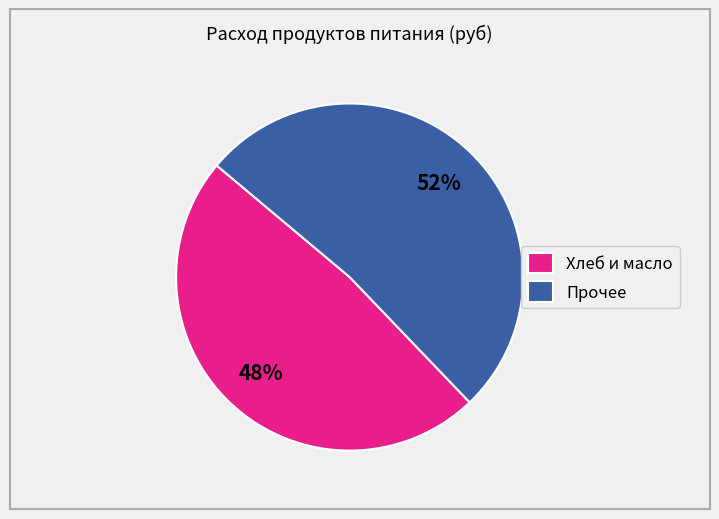

To the nearest percent, what is the combined percentage of Прочее and Хлеб и масло?

100%